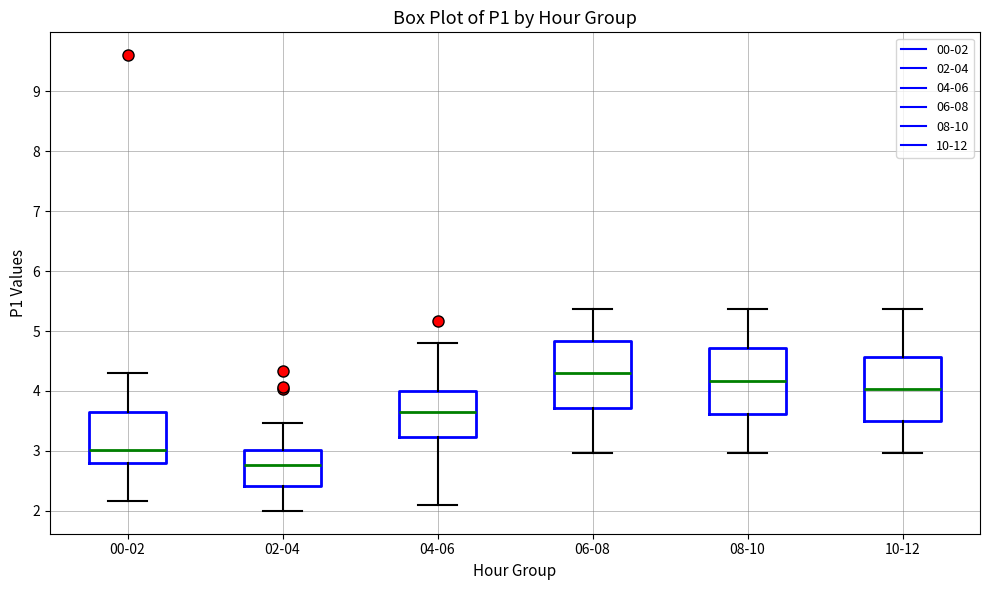

Reading left to right, transcribe this box plot: for each box, give where its median line is, the range the box spans, and where its two whiskers end, as read against the y-axis. The values are not printed on the chart, so give them approximately, as read against the axis.

00-02: median 3.0, box 2.8 to 3.7, whiskers 2.2 to 4.3
02-04: median 2.8, box 2.4 to 3.0, whiskers 2.0 to 3.5
04-06: median 3.7, box 3.2 to 4.0, whiskers 2.1 to 4.8
06-08: median 4.3, box 3.7 to 4.8, whiskers 3.0 to 5.4
08-10: median 4.2, box 3.6 to 4.7, whiskers 3.0 to 5.4
10-12: median 4.0, box 3.5 to 4.6, whiskers 3.0 to 5.4